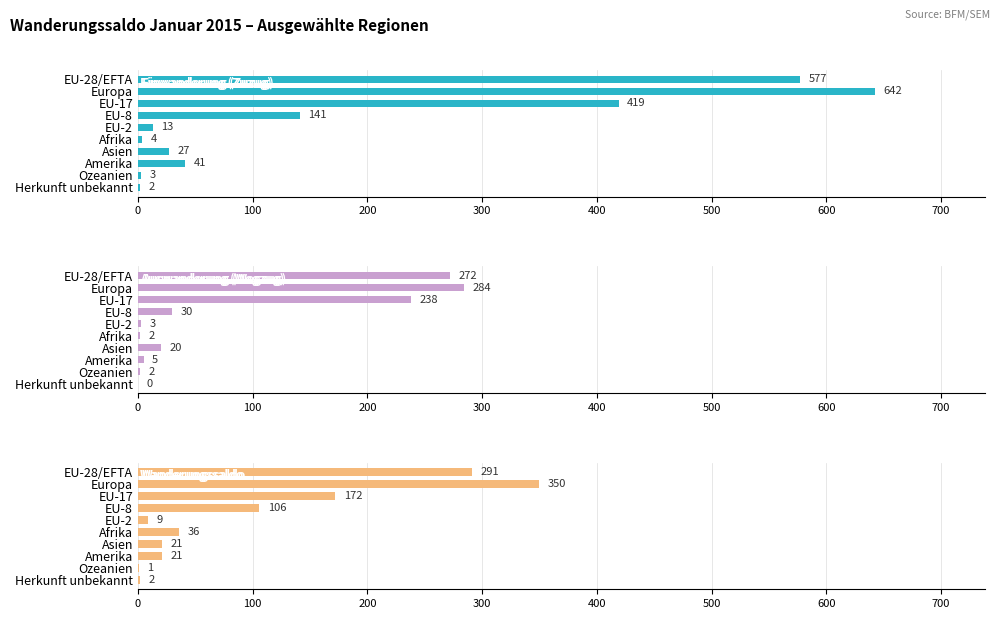

Rank the series at Europa from lowest to highest value.

Auswanderung (Wegzug), Wanderungssaldo, Einwanderung (Zuzug)